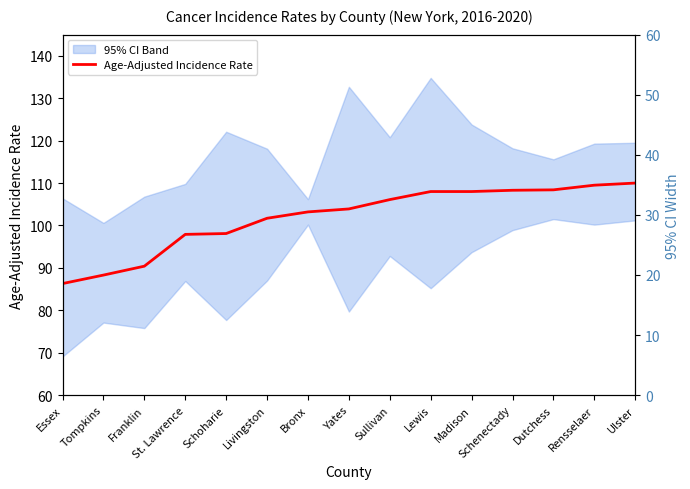

Which category has the lowest value in the Age-Adjusted Incidence Rate series?

Essex